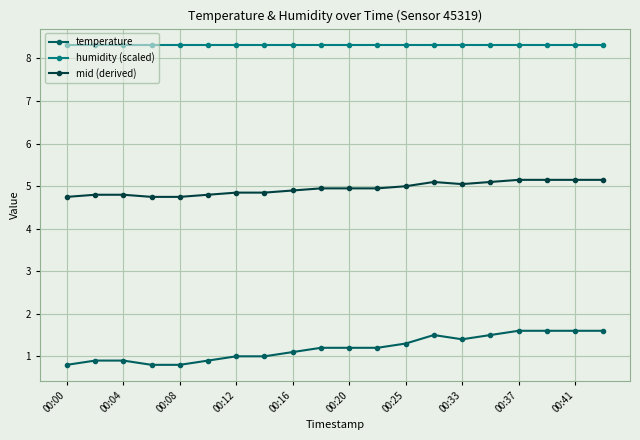

What are all the series names shown in the legend?

temperature, humidity (scaled), mid (derived)